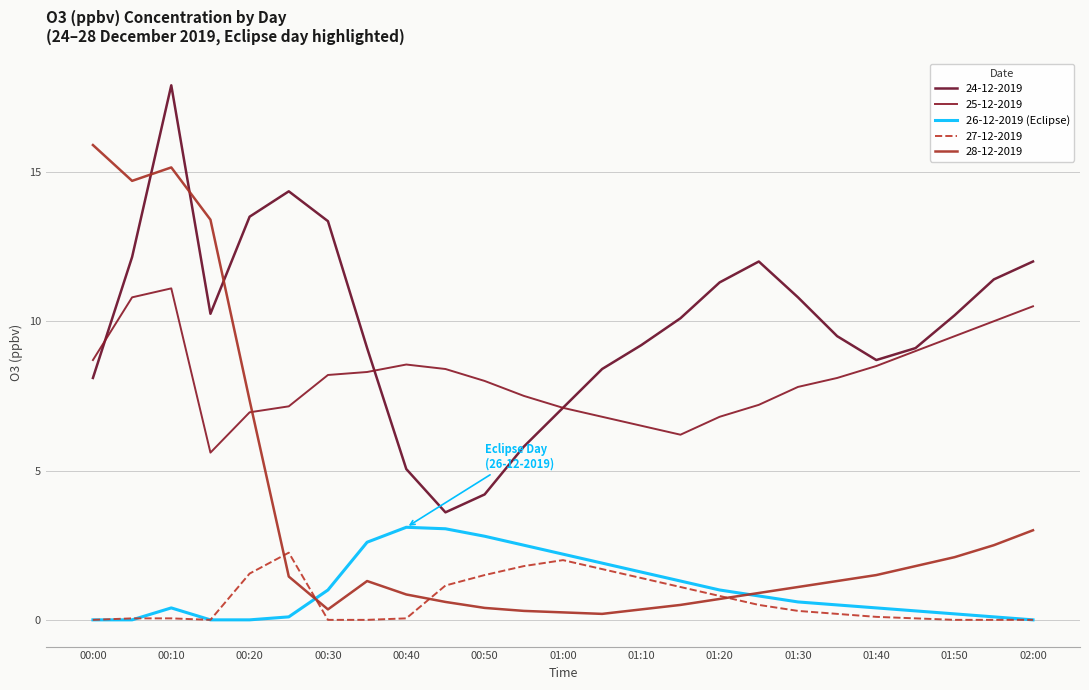

Does the chart have visible grid lines?

Yes